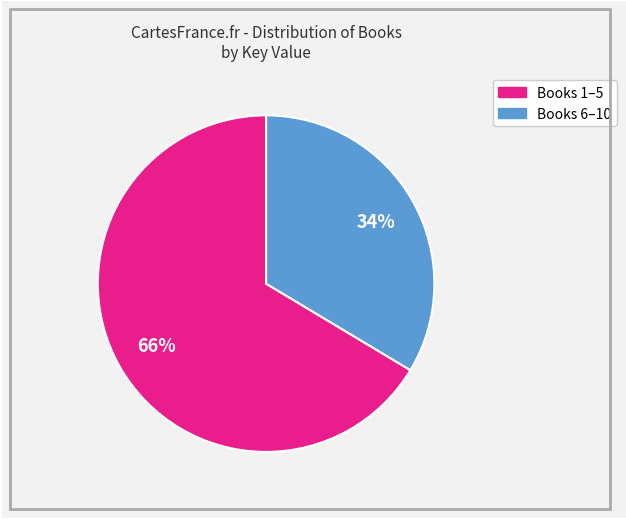

Is there a majority slice in this chart?

Yes